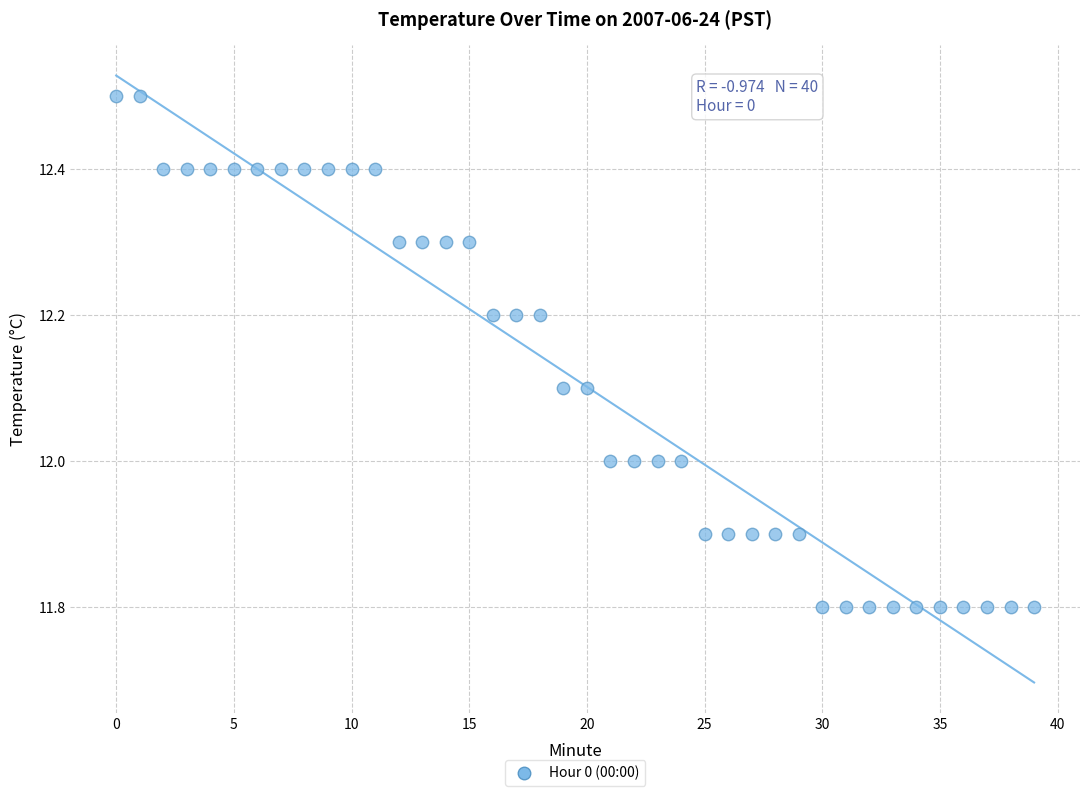

What is the range of Y values (max minus min)?

0.7